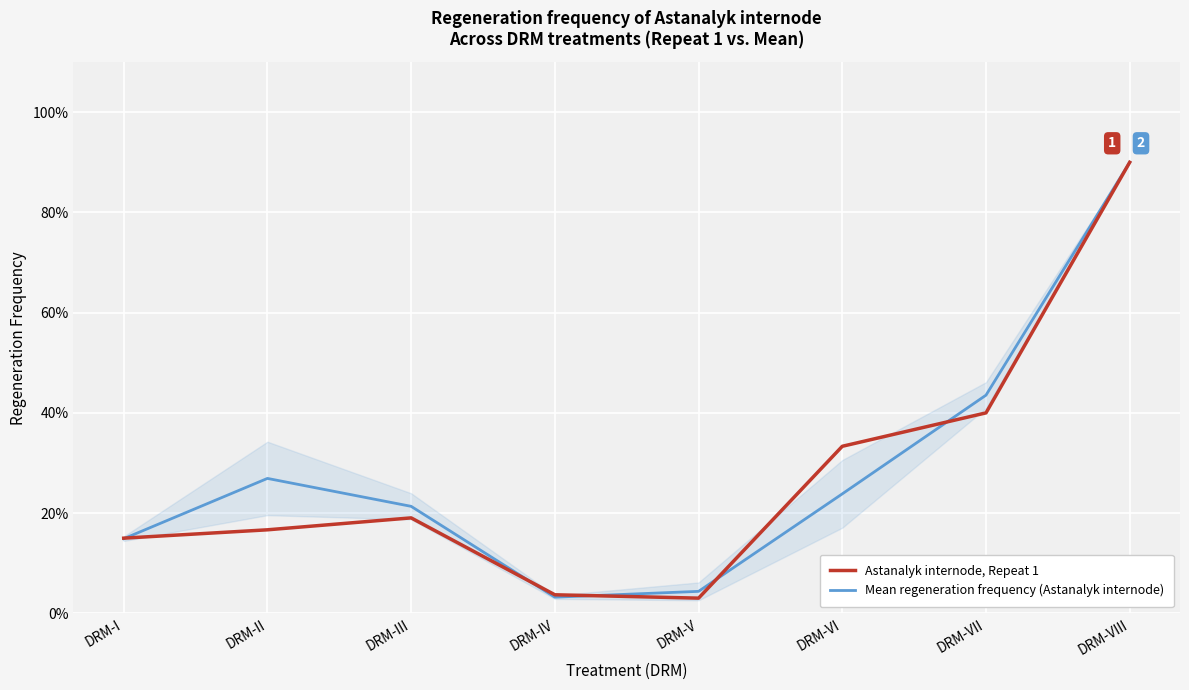

What is the difference between the second highest and minimum values in the Astanalyk internode, Repeat 1 series?

0.4